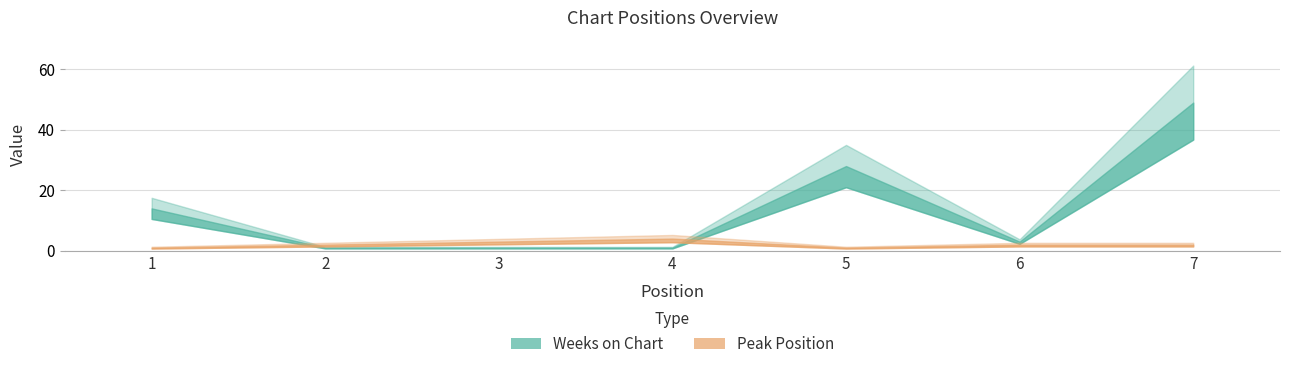

What is the difference between the highest and lowest values at 2?

1